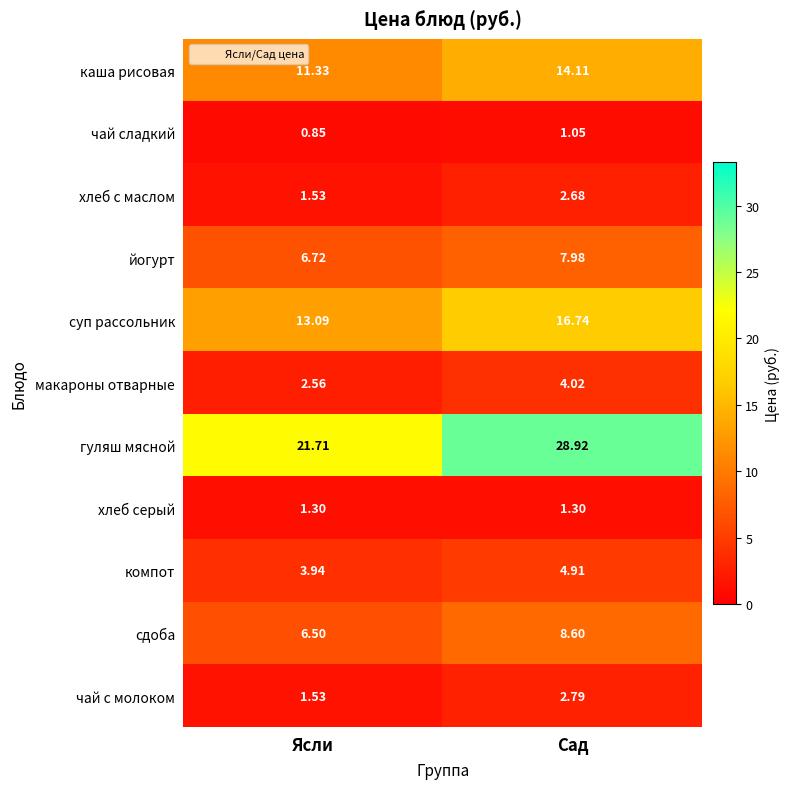

At which label does чай с молоком reach its peak?

Сад